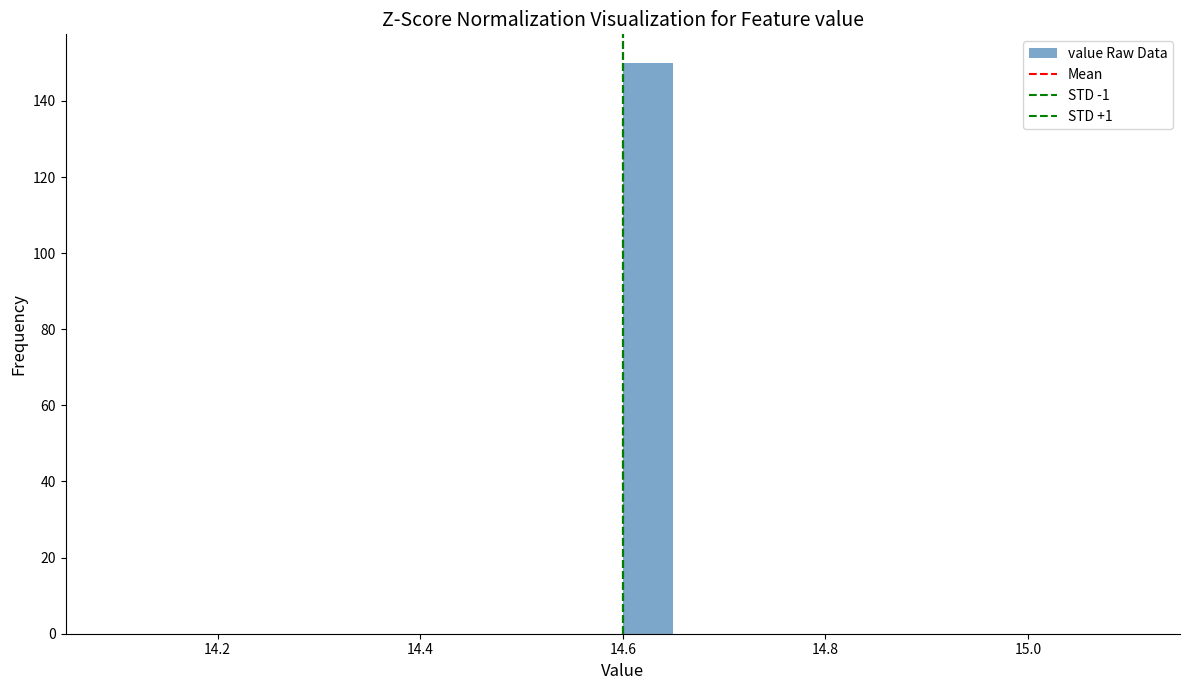

Around what value on the x-axis is the tallest bar? Give the approximate position of its centre, as read against the axis.

14.62